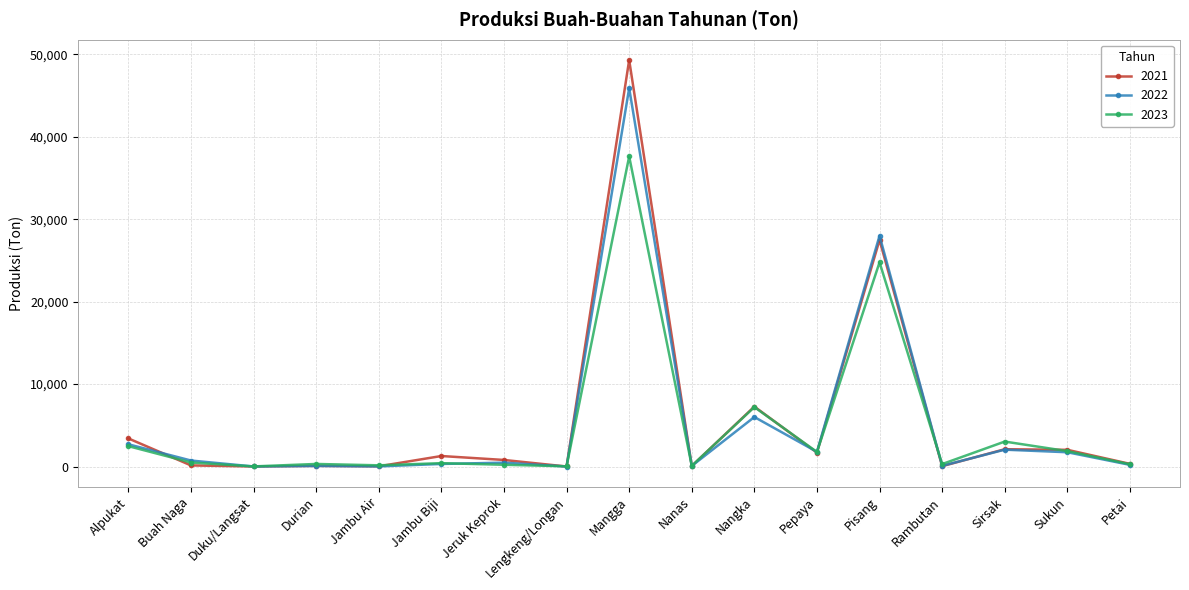

List the series in order of their peak value, highest first.

2021, 2022, 2023